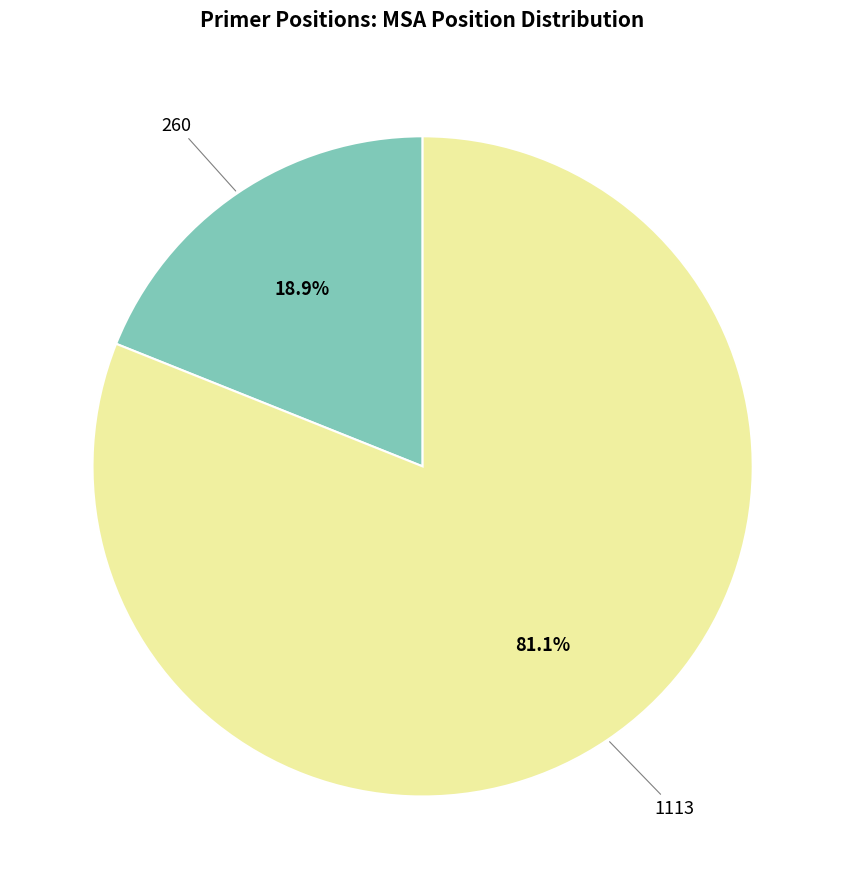

Is there any slice that represents more than half of the pie?

Yes